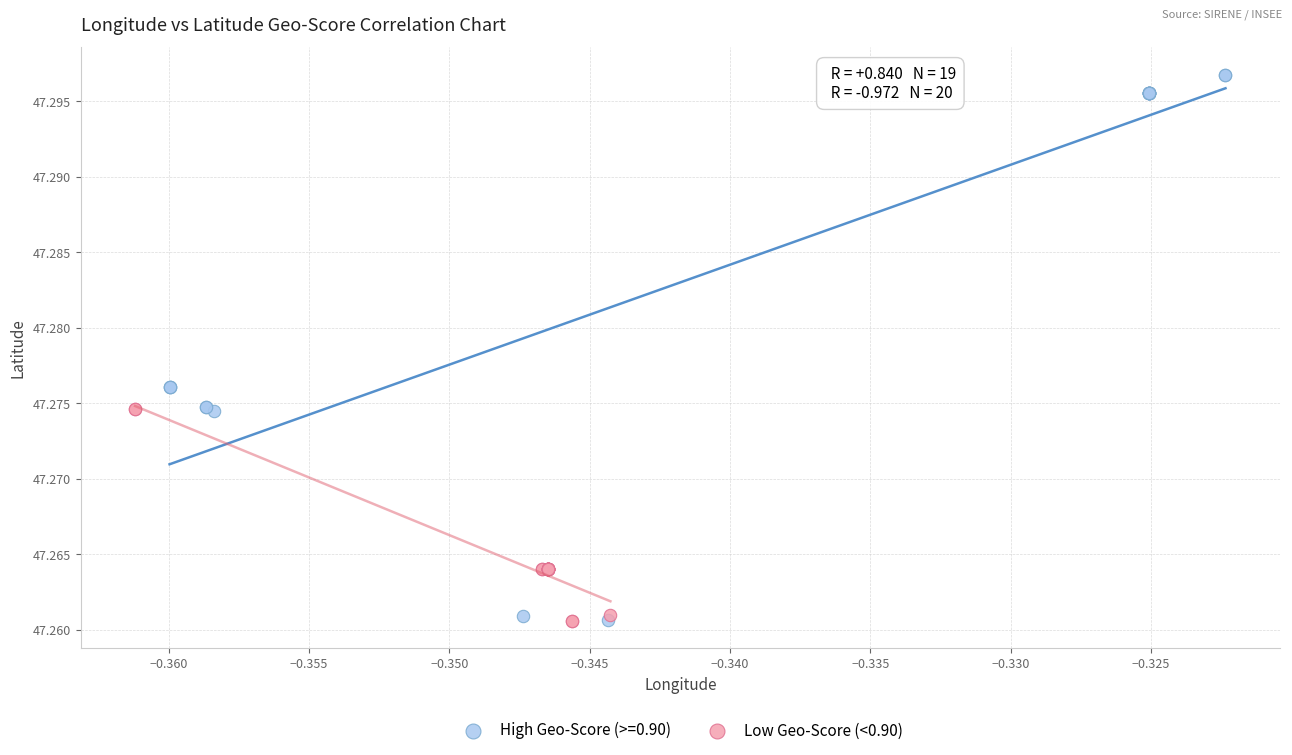

Which series has the widest spread of Y values?

High Geo-Score (>=0.90)